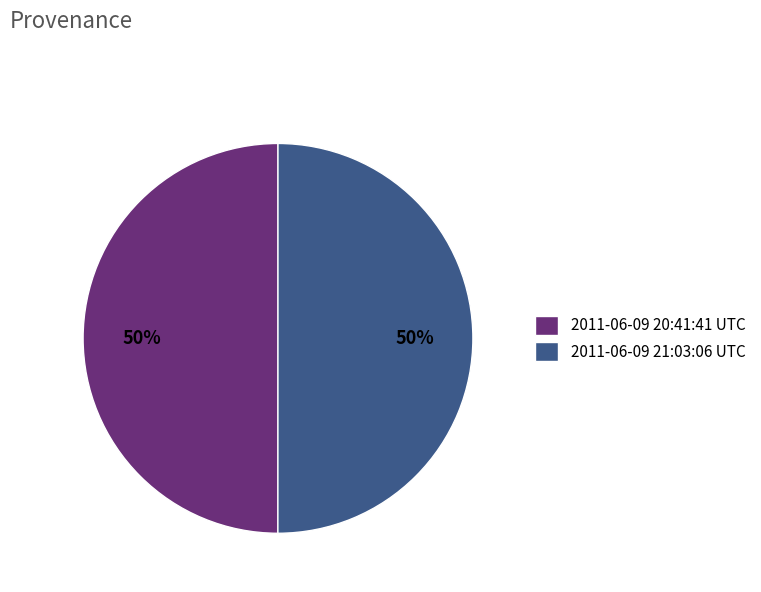

The 2011-06-09 20:41:41 UTC slice represents 39% of the pie. True or false?

False